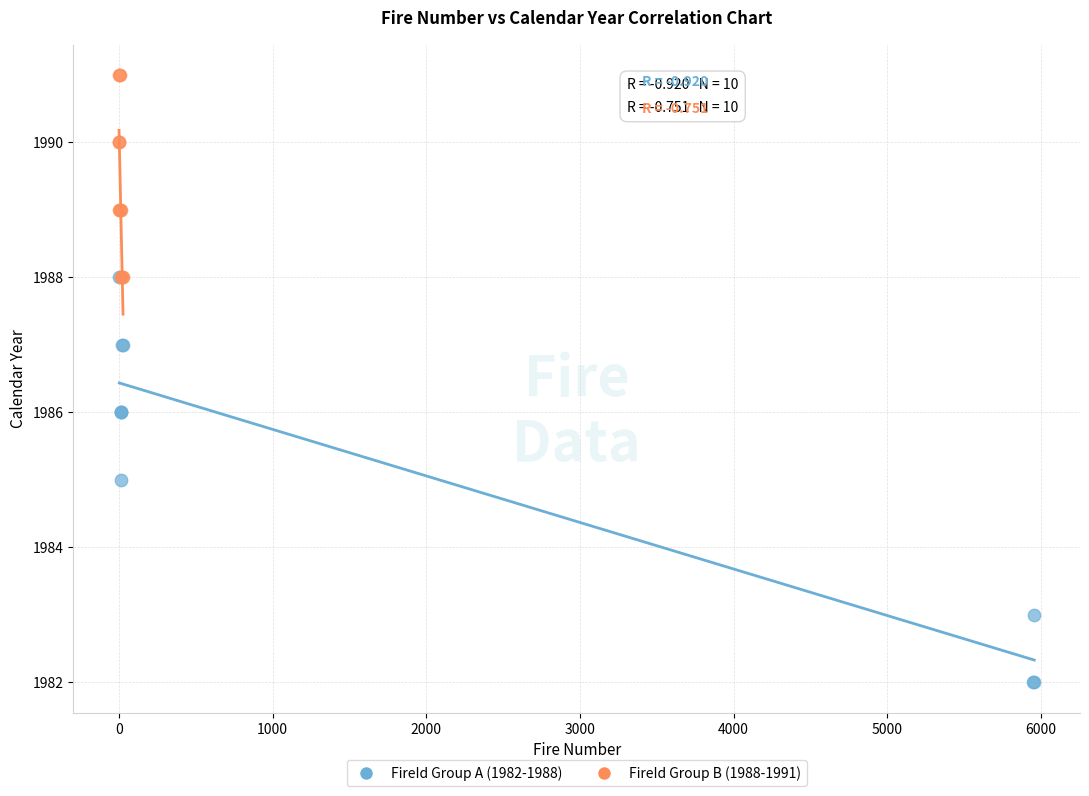

Which series has the widest spread of Y values?

FireId Group A (1982-1988)